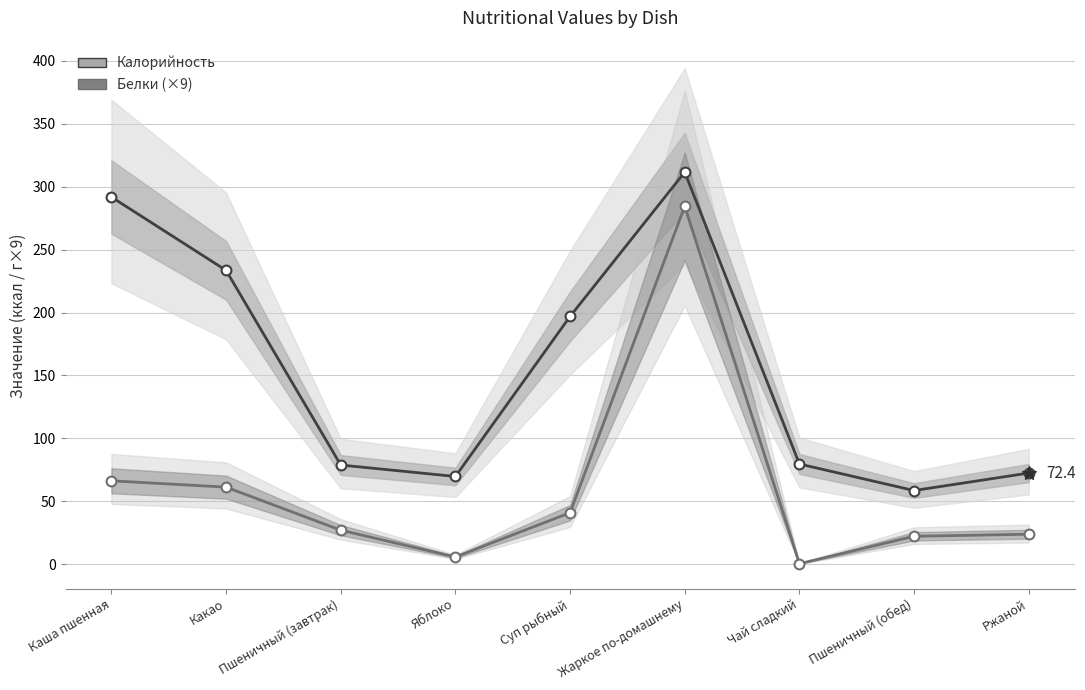

Which series contains the highest Y value?

Калорийность